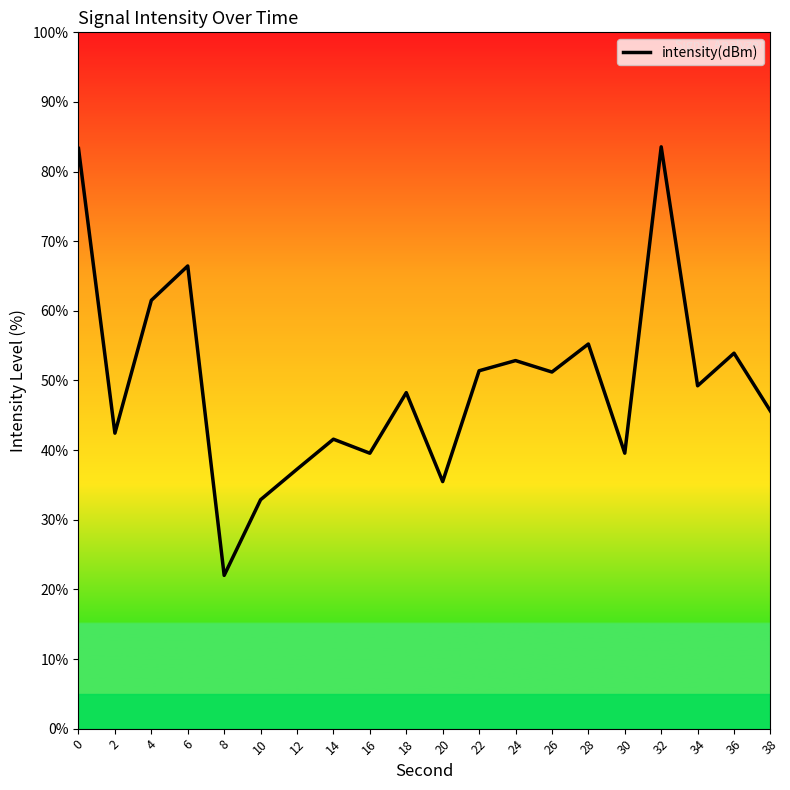

True or false: the data has more than 1 interior local peaks.

True